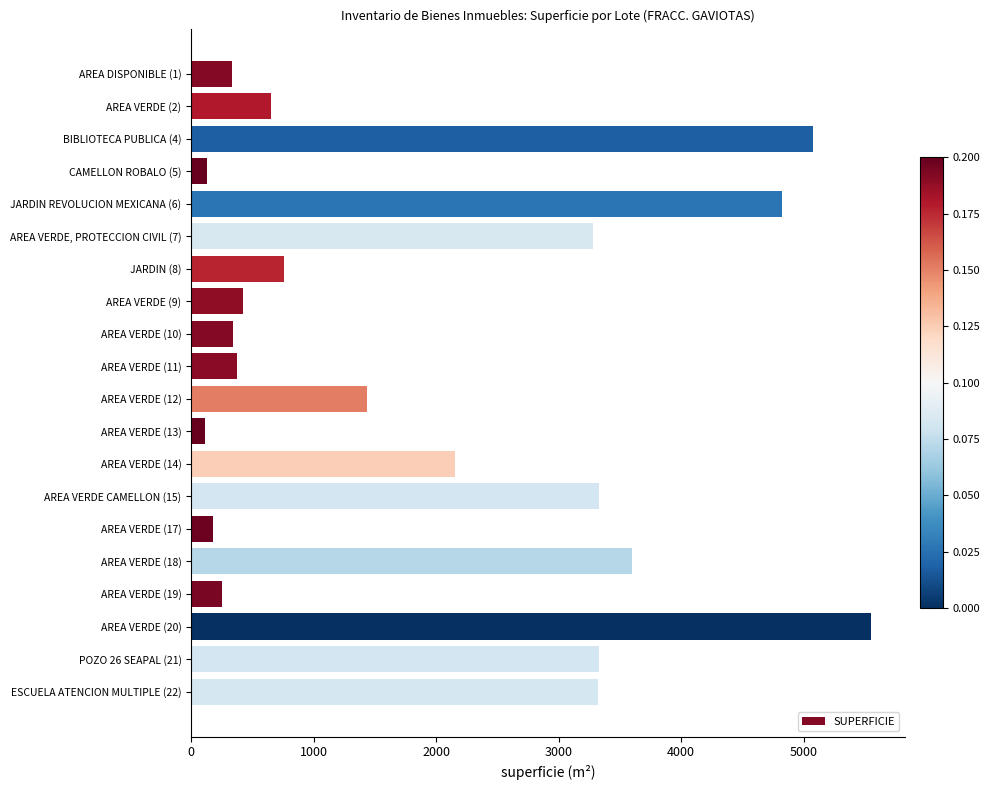

What is the change in value from CAMELLON ROBALO (5) to AREA VERDE (20)?

+5422.0